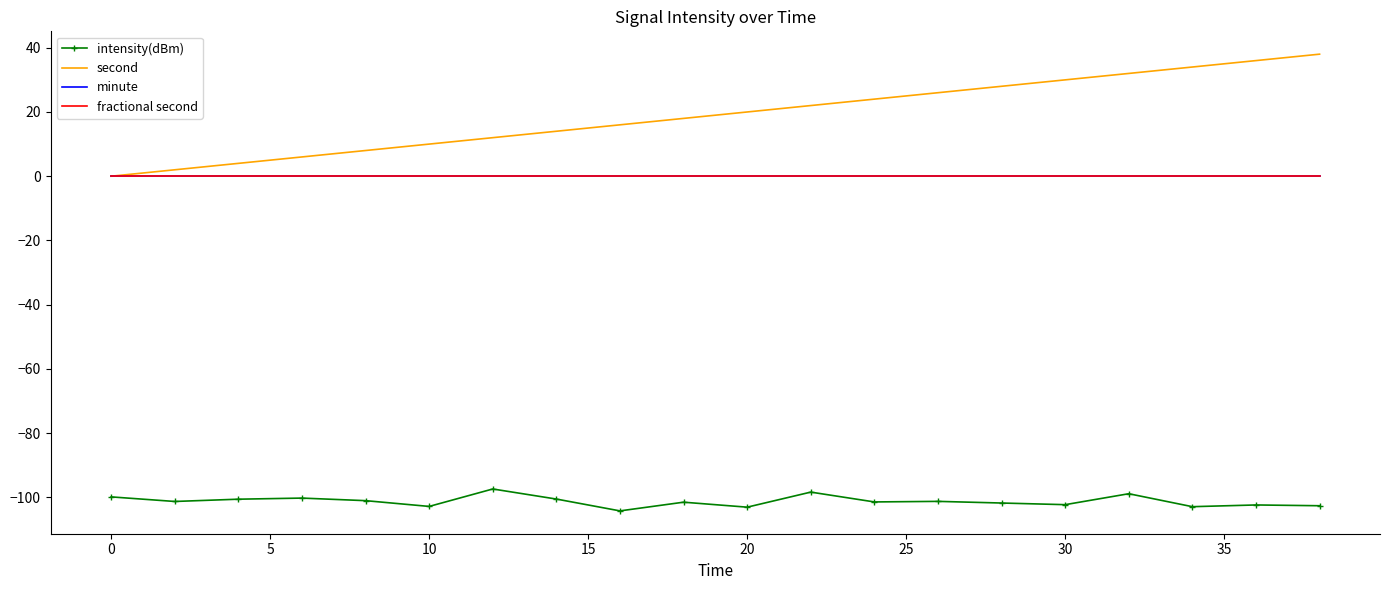

True or false: fractional second and minute intersect in this chart.

False